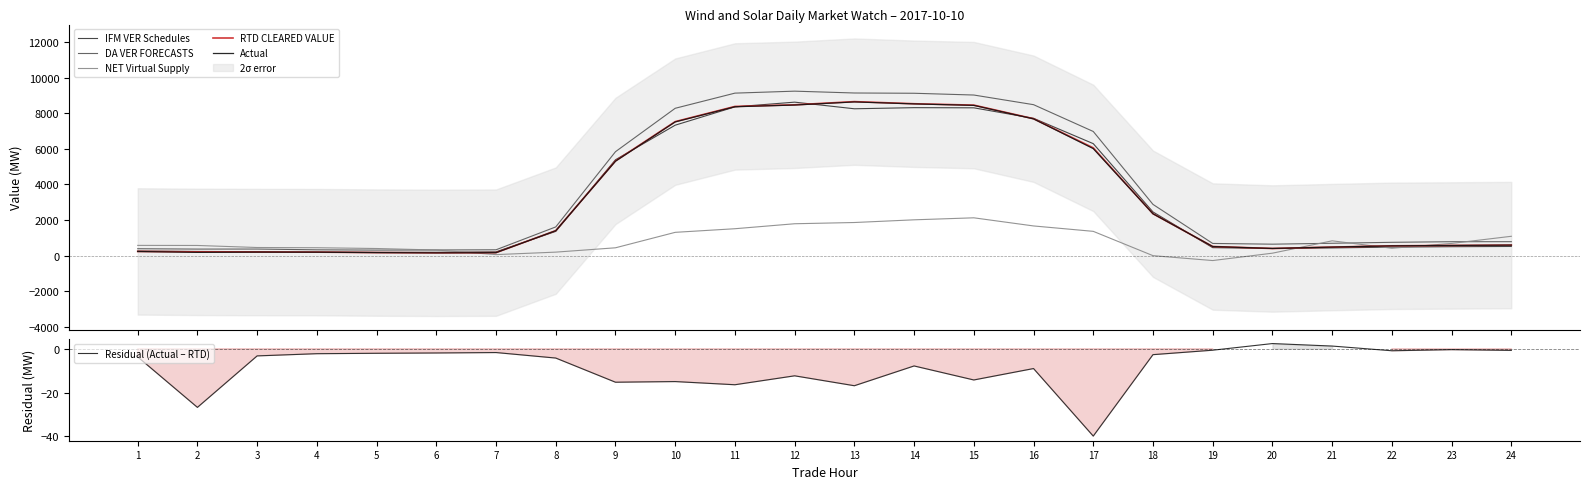

Is the value of Actual at 24 greater than the value of IFM VER Schedules at 5?

Yes